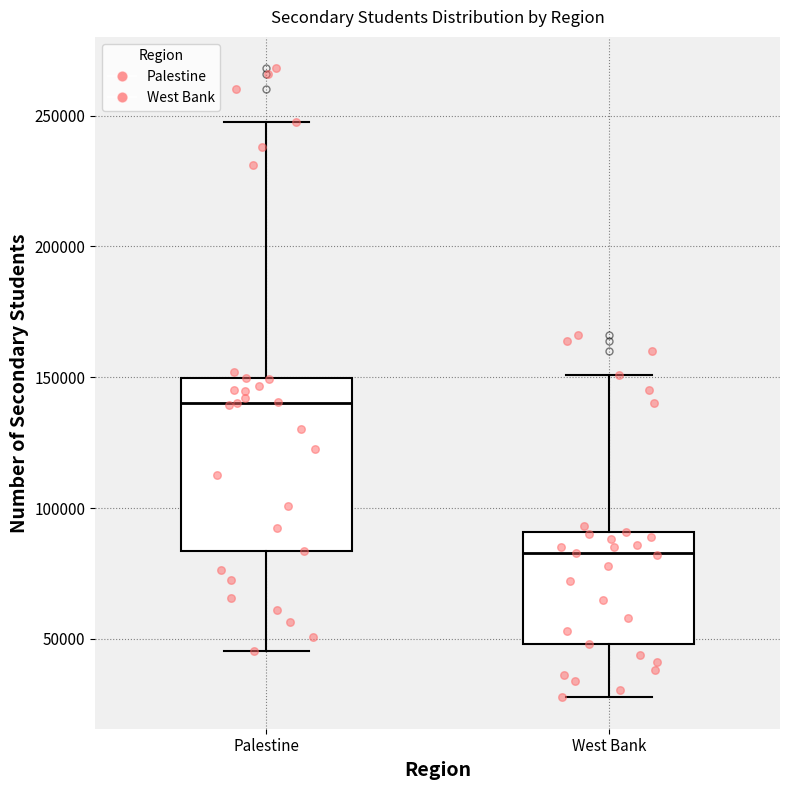

Reading left to right, read every box against the y-axis: the position of its median line, the range the box covers, and the ends of its whiskers. The values are not printed on the chart, so give them approximately, as read against the axis.

Palestine: median 140000, box 85000 to 150000, whiskers 45000 to 250000
West Bank: median 85000, box 50000 to 90000, whiskers 30000 to 150000